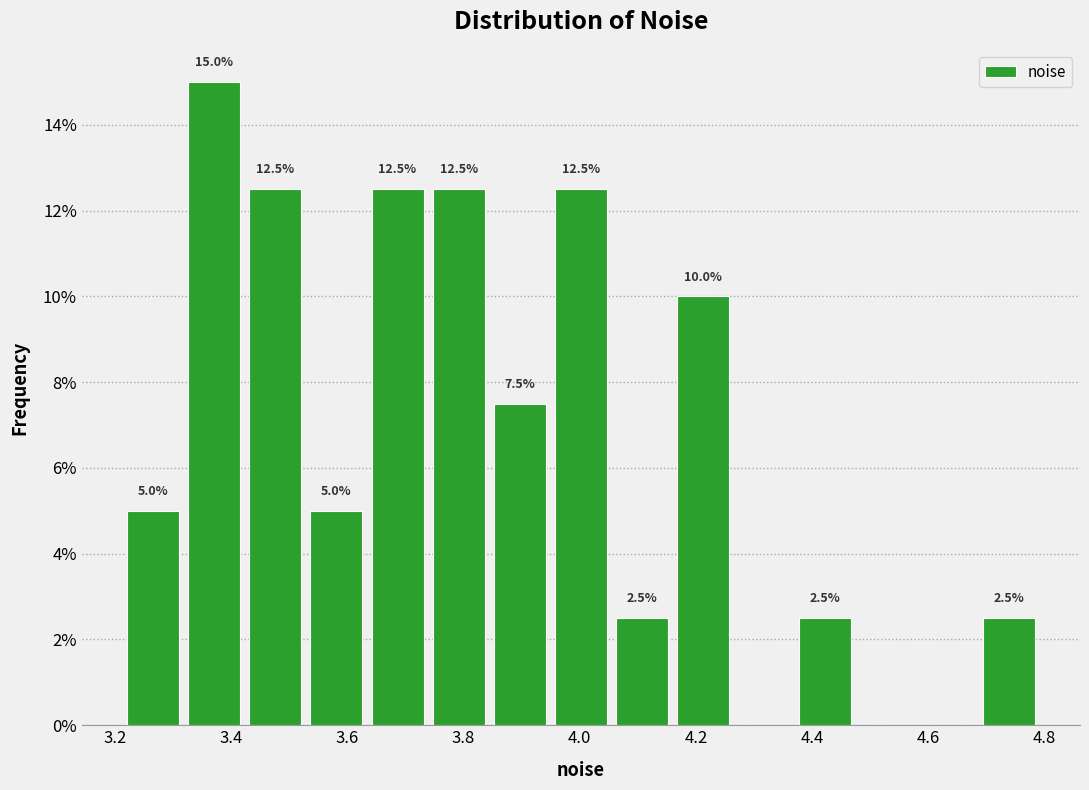

Over which range of the x-axis is the bar tallest?

3.32 to 3.42